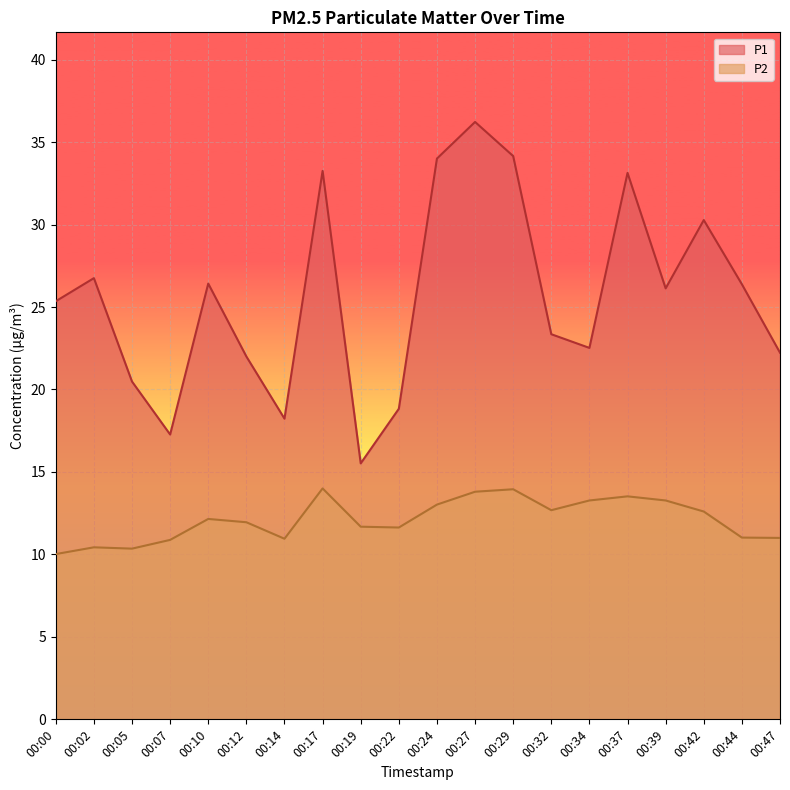

Rank the series at 00:17 from lowest to highest value.

P2, P1